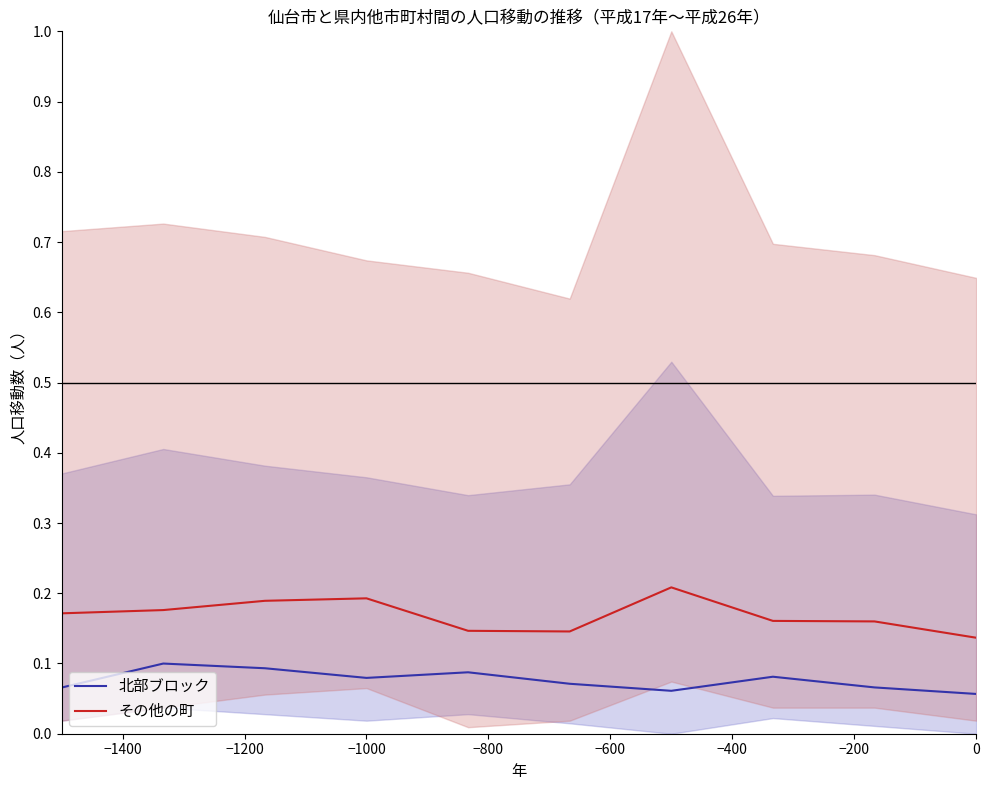

How many lines are shown in the chart?

2